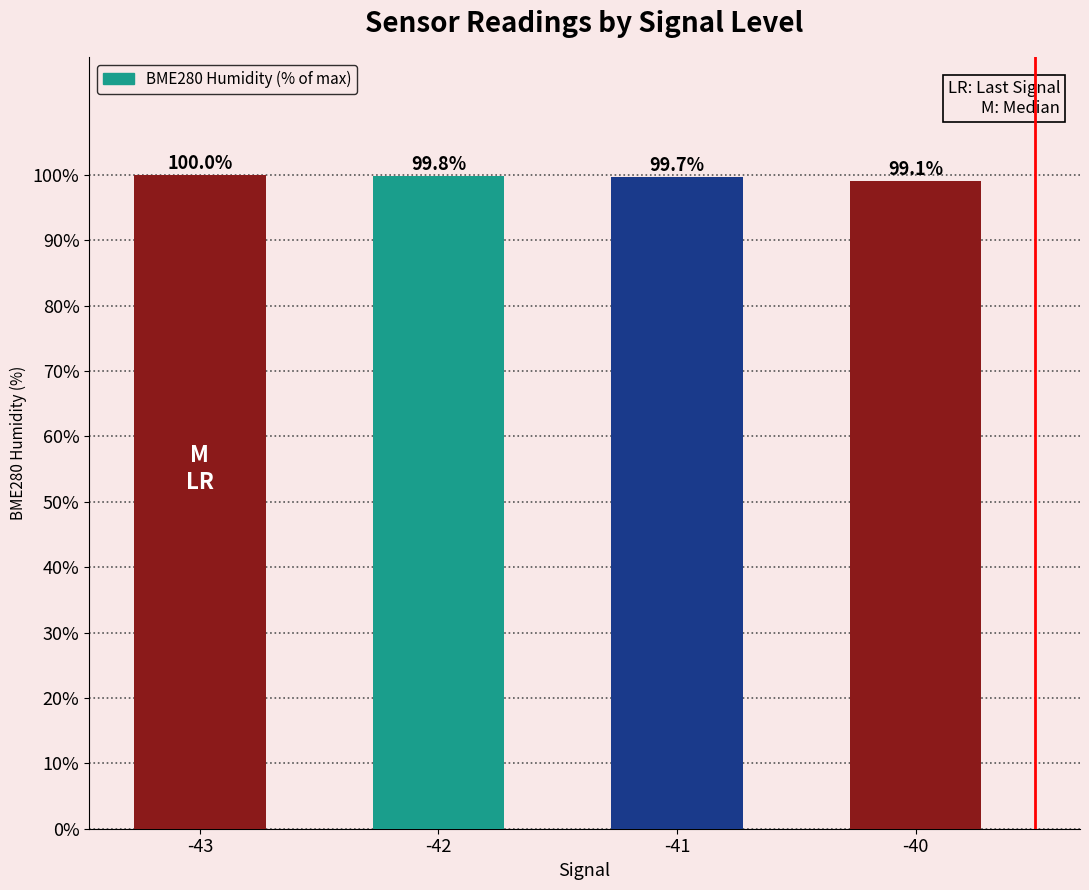

Which has a higher value, -42 or -40?

-42